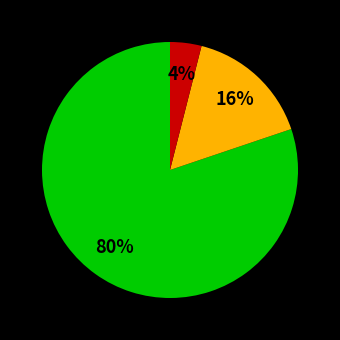

How many slices are in this pie chart?

3